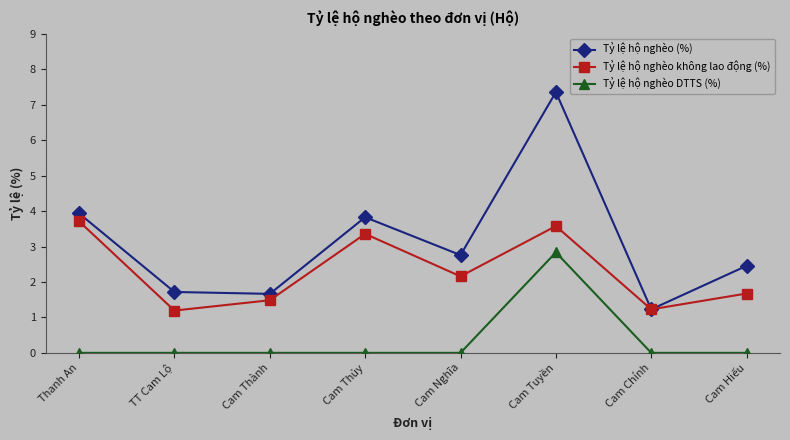

True or false: Tỷ lệ hộ nghèo không lao động (%) and Tỷ lệ hộ nghèo DTTS (%) cross at least once.

False